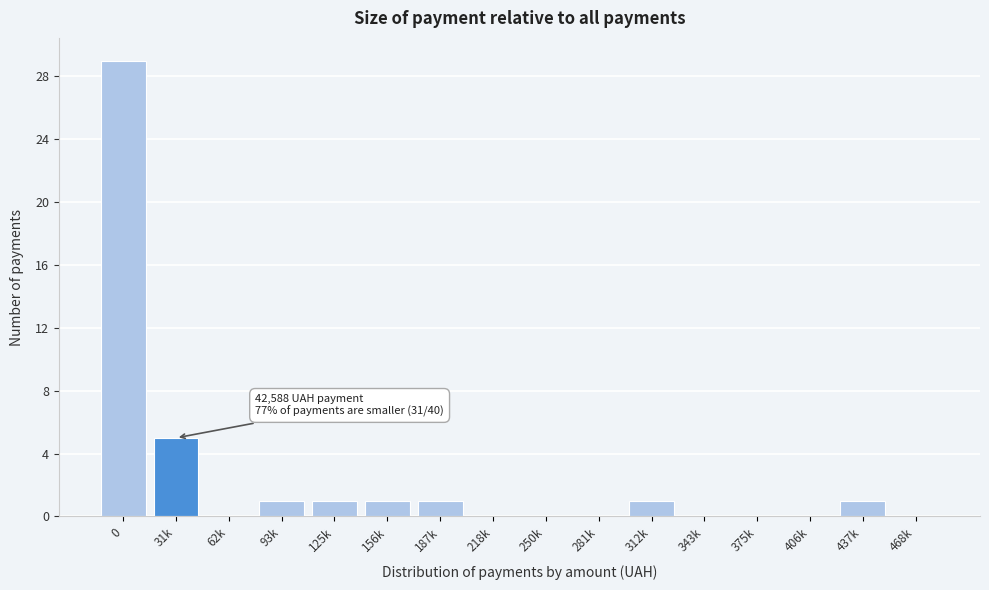

Reading right to left, extract all data points from this chart.

468k=0	437k=1	406k=0	375k=0	343k=0	312k=1	281k=0	250k=0	218k=0	187k=1	156k=1	125k=1	93k=1	62k=0	31k=5	0=29